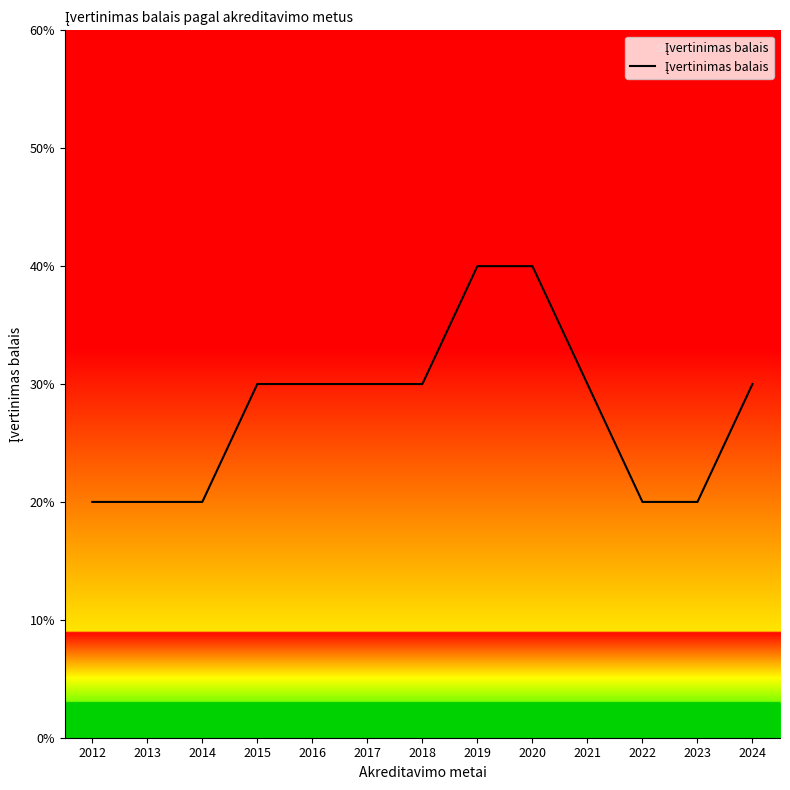

At which label is the value closest to 3?

2015